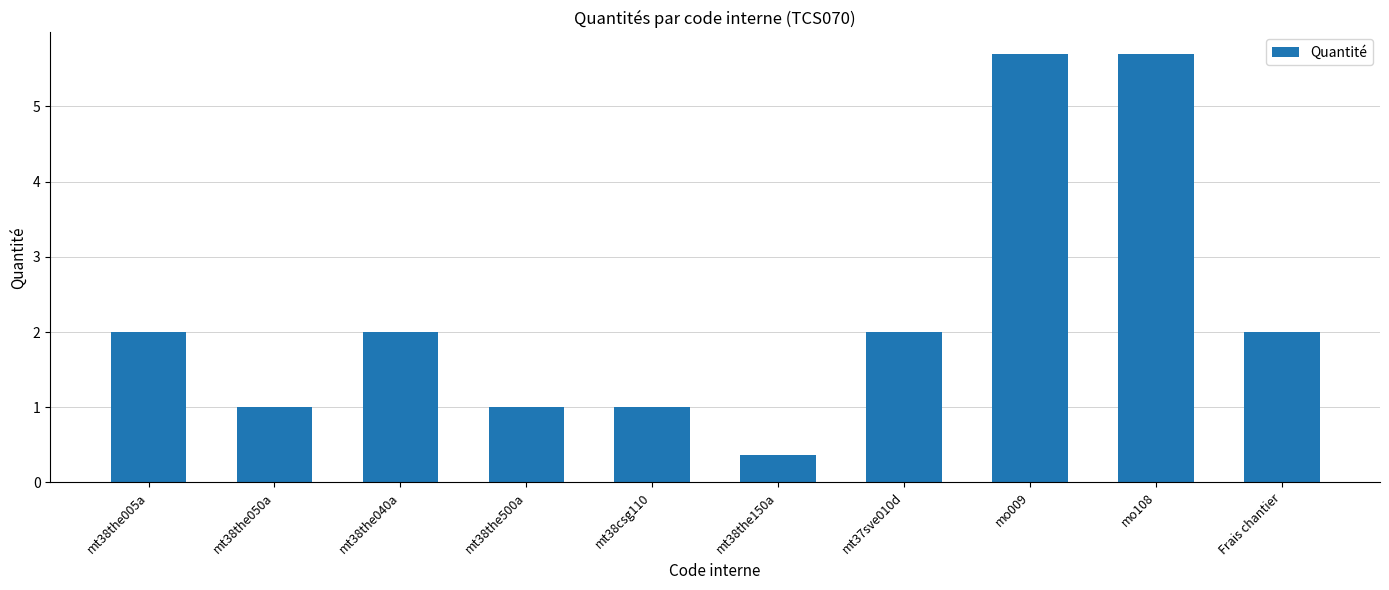

What is the label of the 10th bar from the left?

Frais chantier